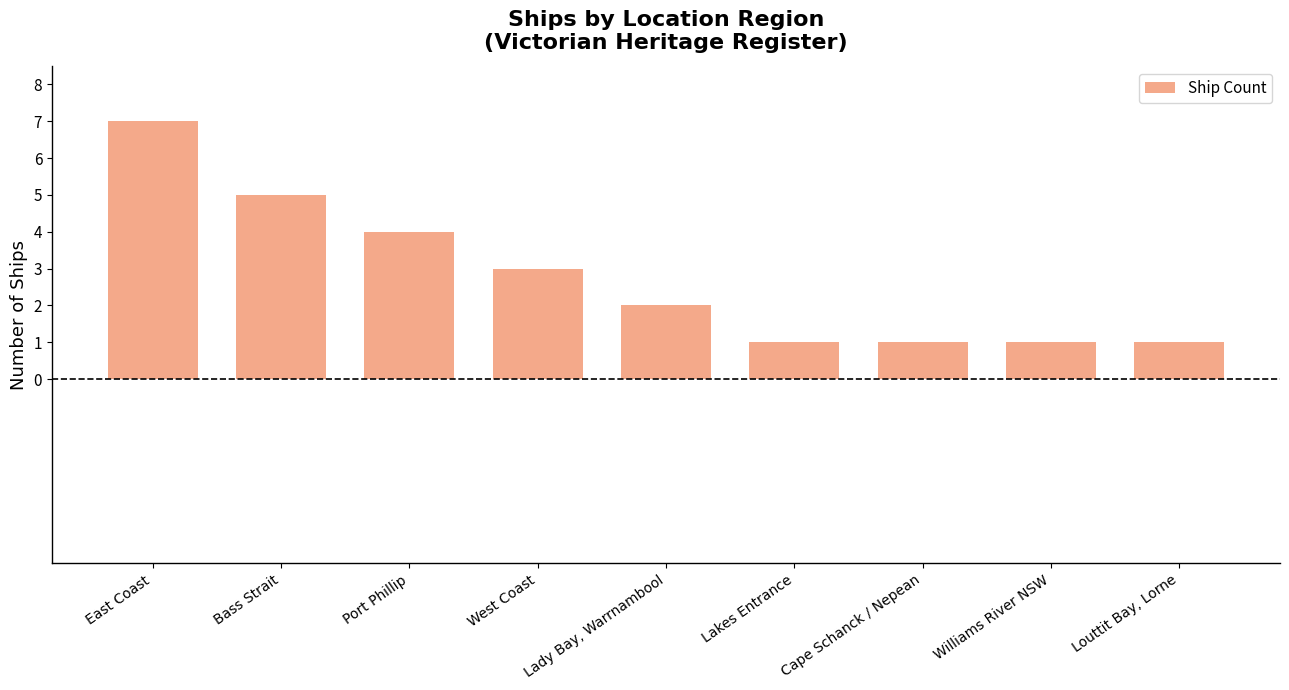

What is the ratio of the value at Bass Strait to the value at Cape Schanck / Nepean?

5.0